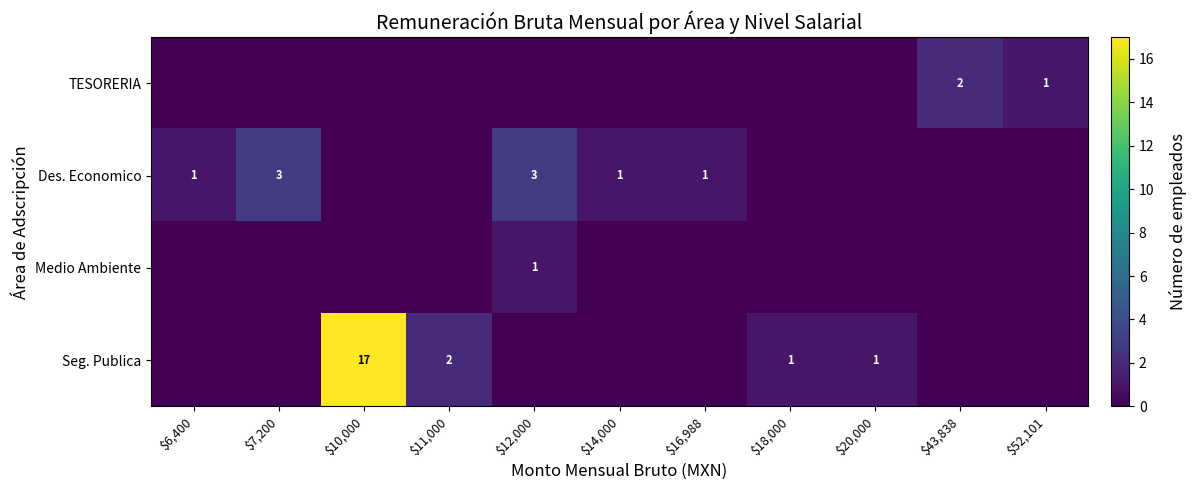

What is the total value across all series at $10,000?

17